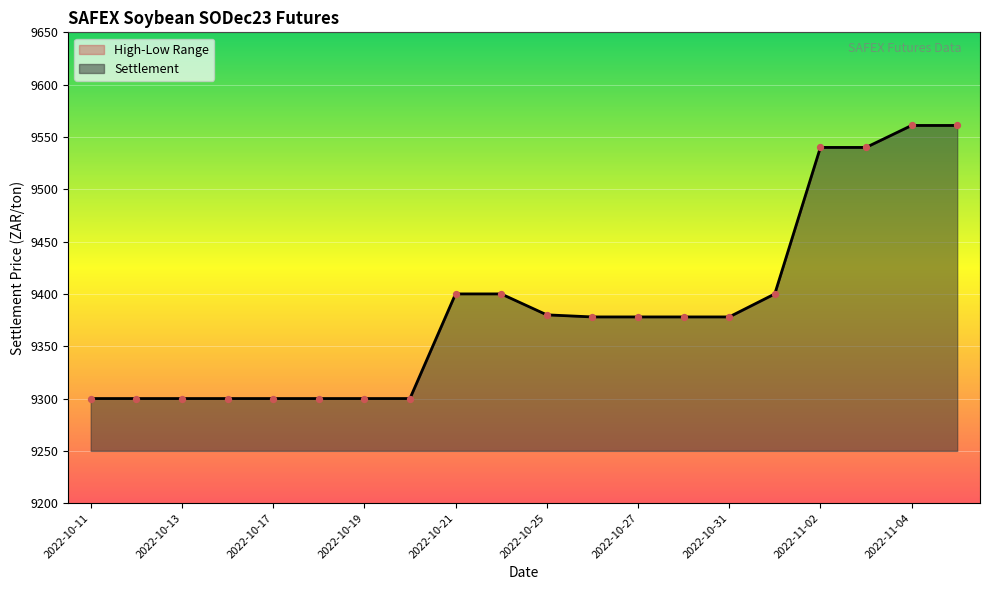

At how many categories does at least one series exceed 9430?

4